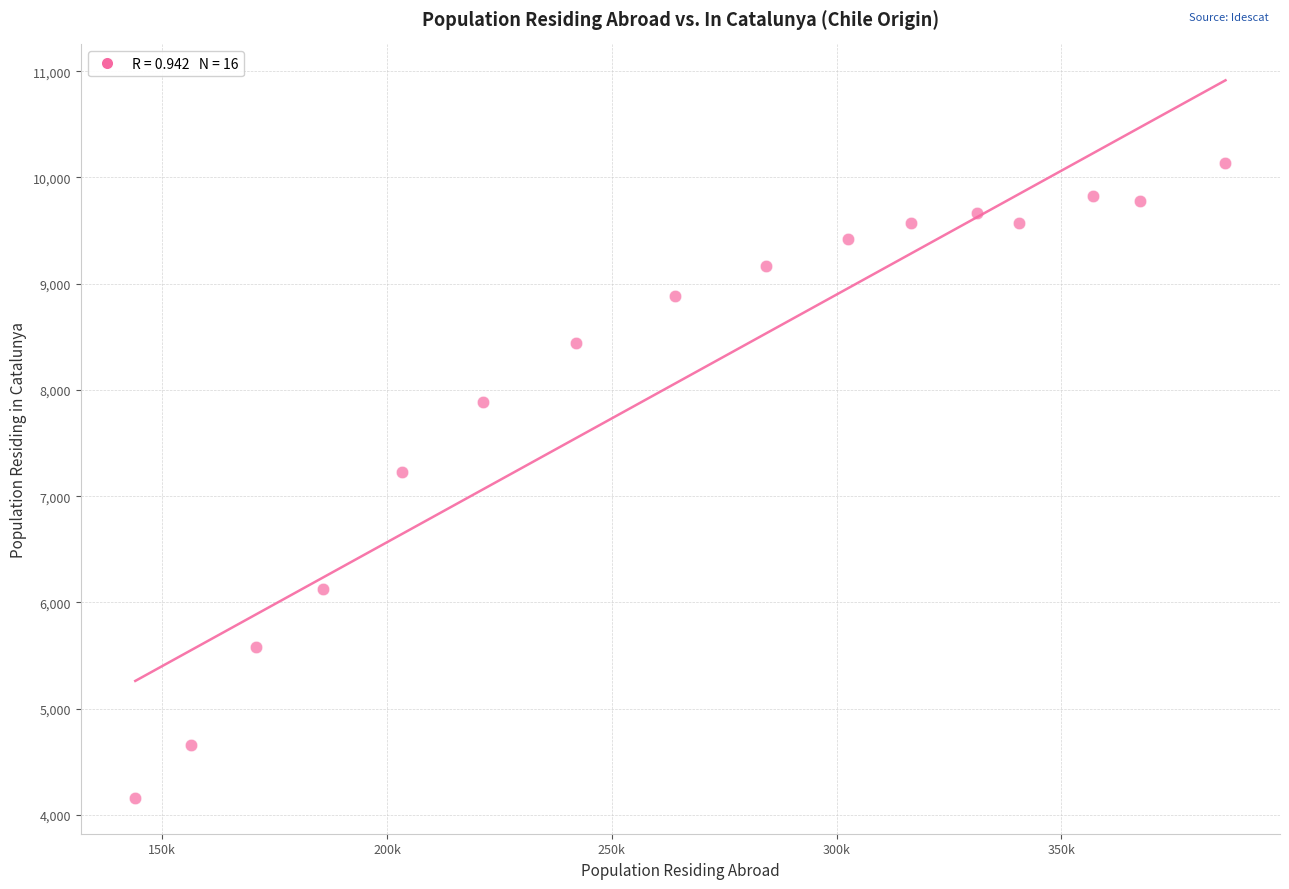

What Y value in the scatter plot is closest to 7150?

7231